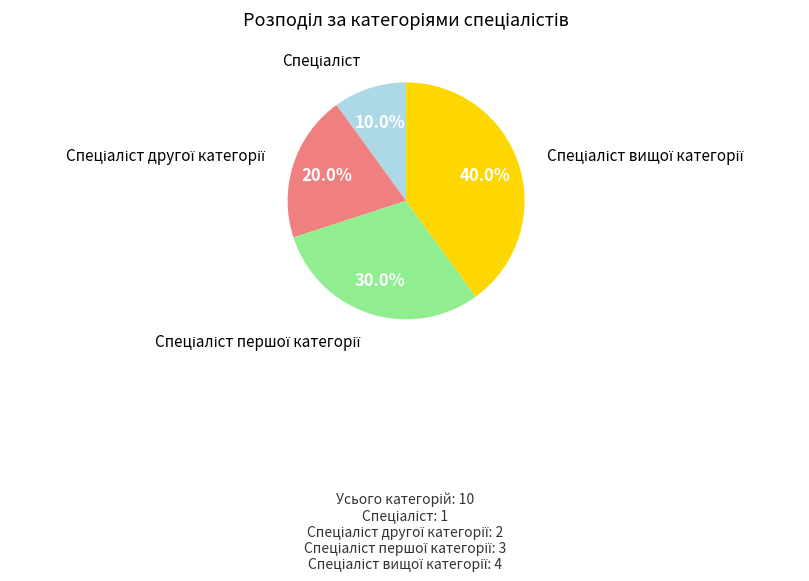

Is there a majority slice in this chart?

No